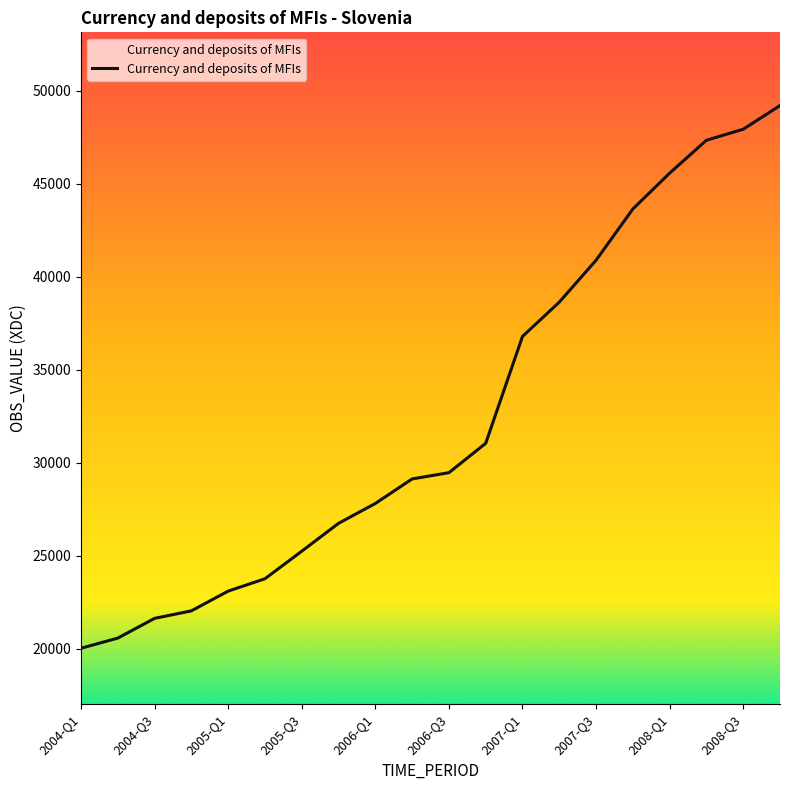

What is the greatest value displayed?

49203.4